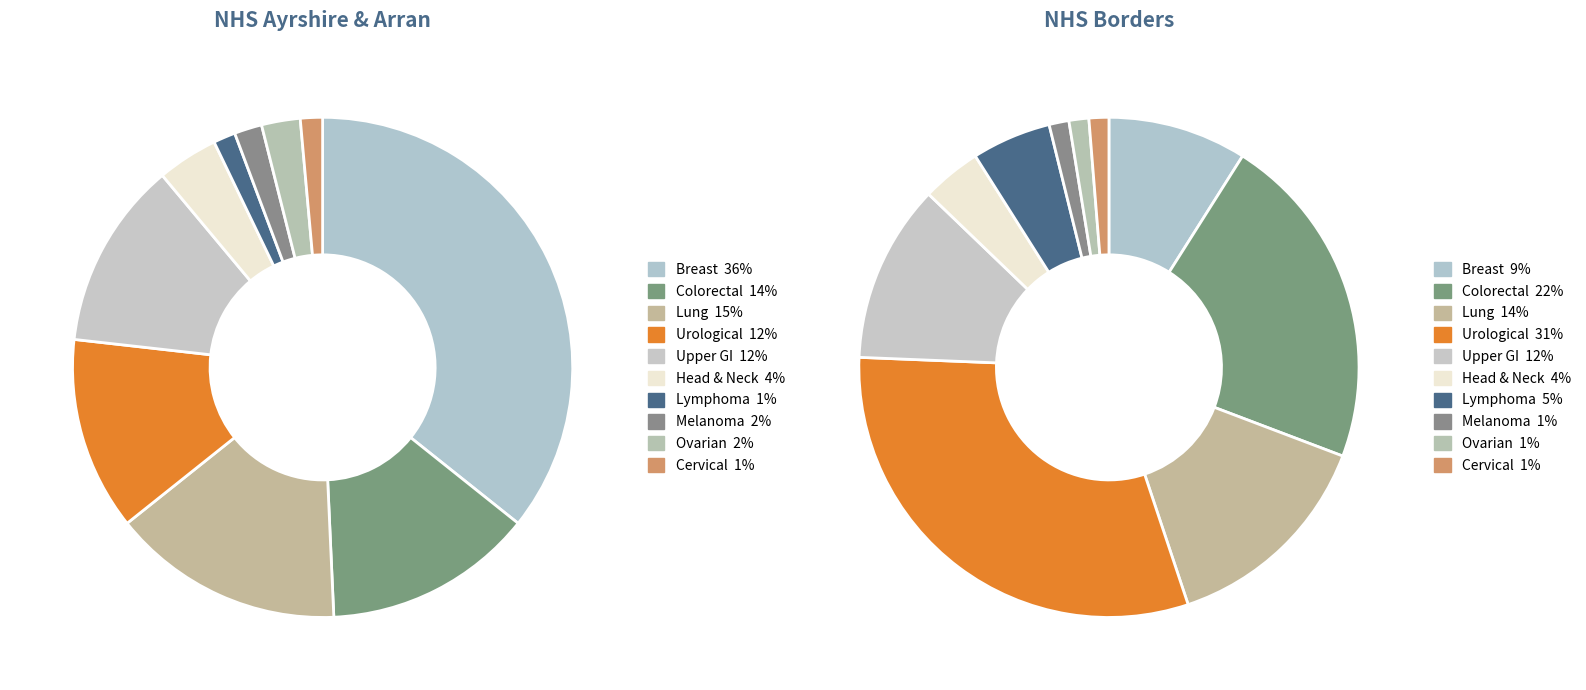

Is there any slice that represents more than half of the pie?

No